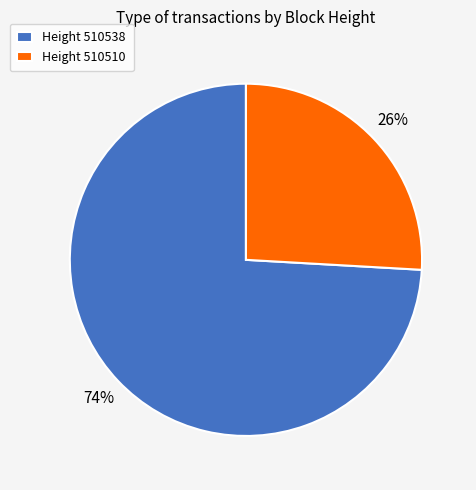

Which has a higher value, Height 510510 or Height 510538?

Height 510538